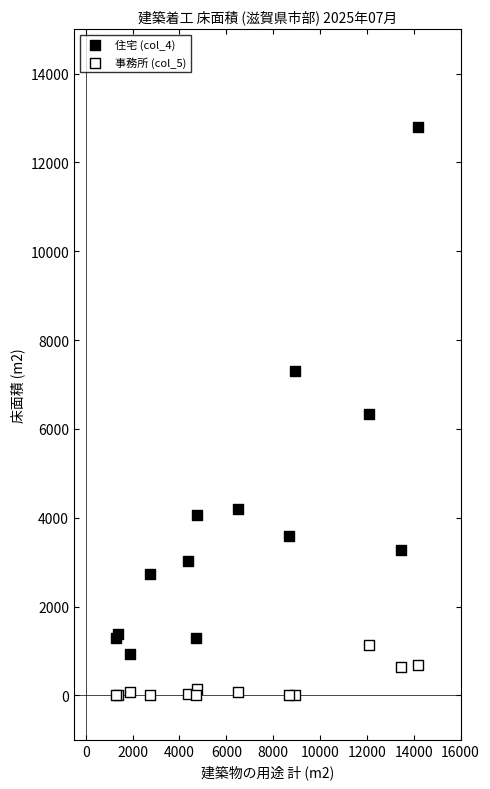

Which series has the widest spread of Y values?

住宅 (col_4)